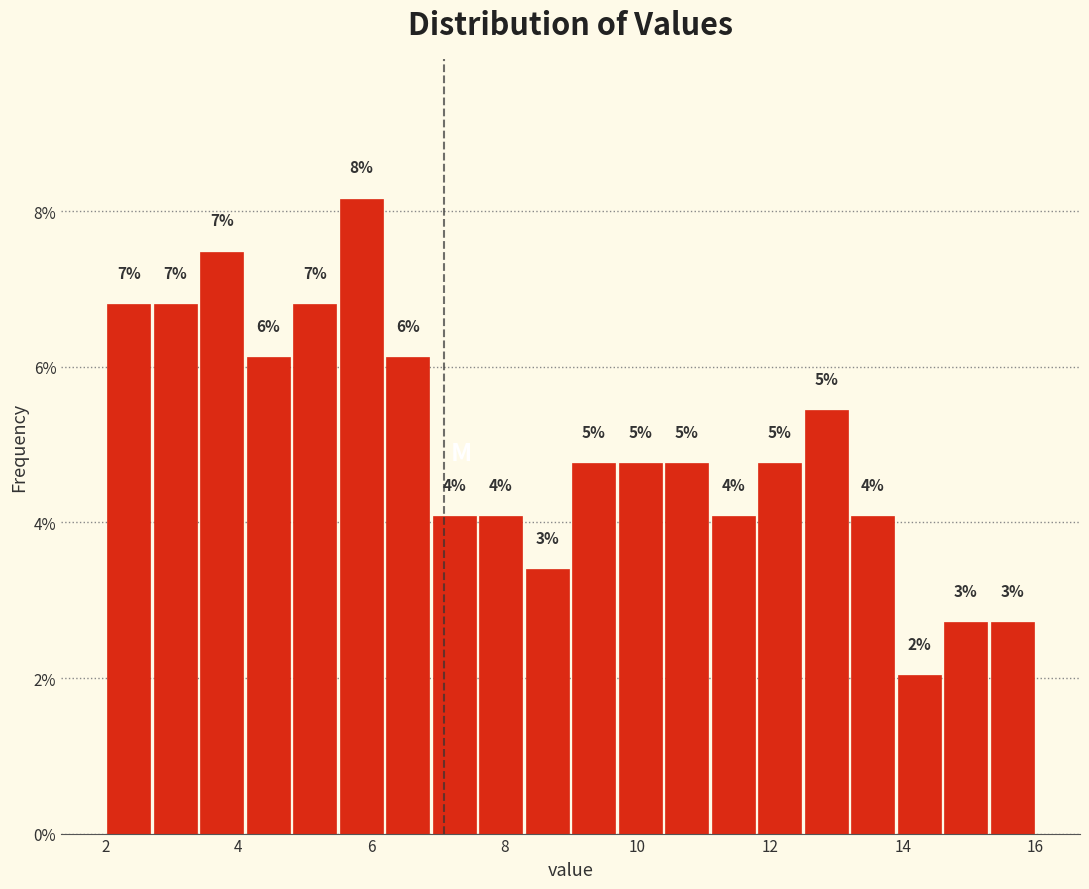

Around what value on the x-axis is the tallest bar? Give the approximate position of its centre, as read against the axis.

5.8